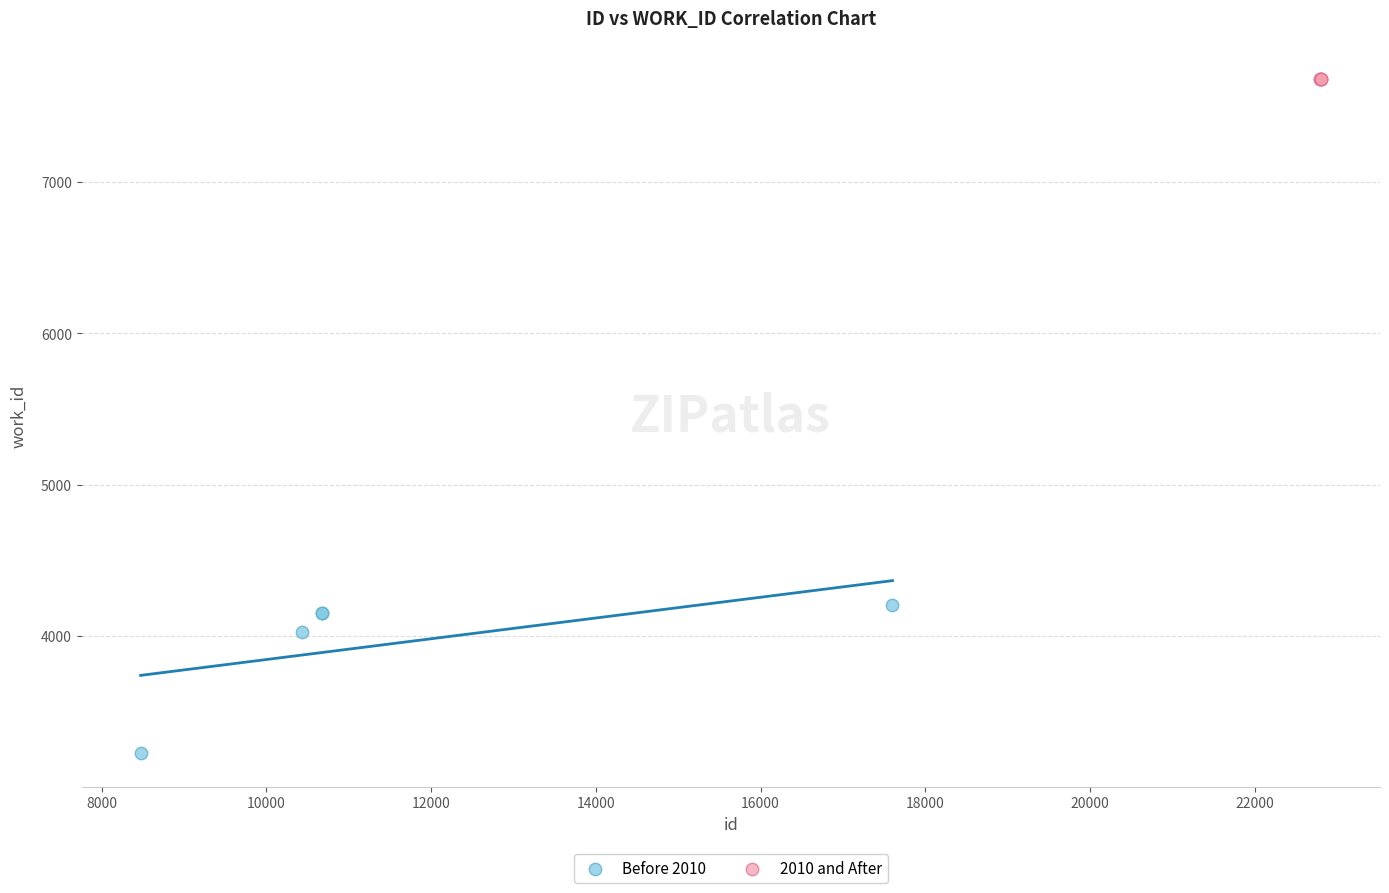

What are all the series names shown in the legend?

Before 2010, 2010 and After